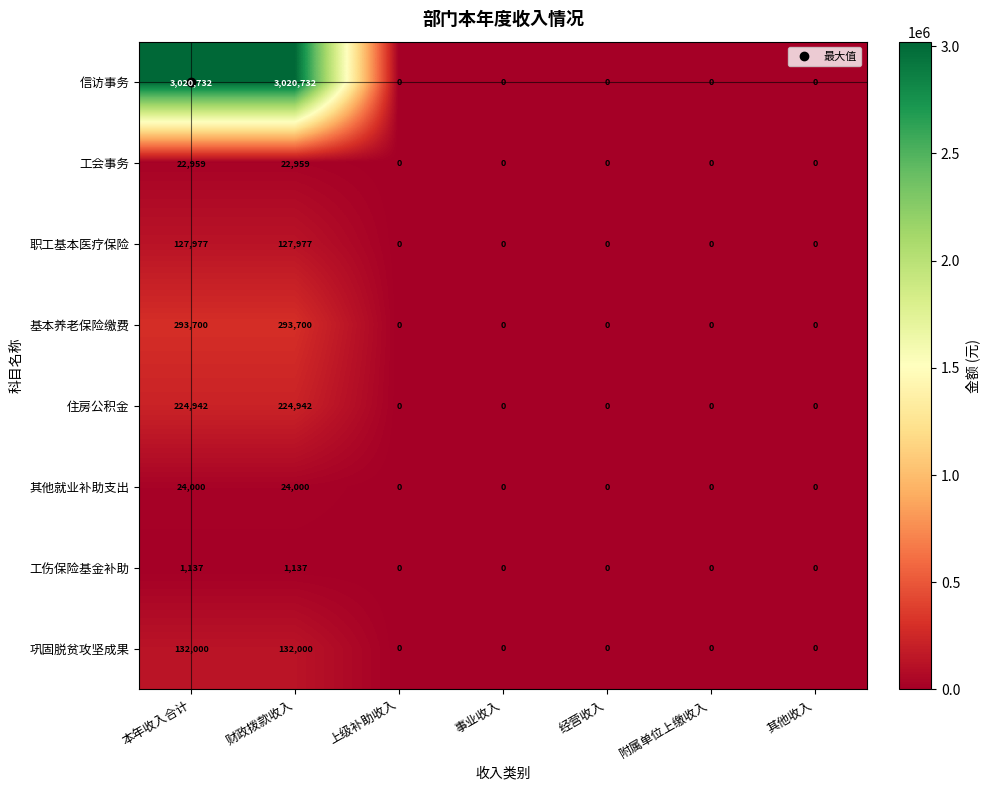

What is the maximum value for 职工基本医疗保险?

127977